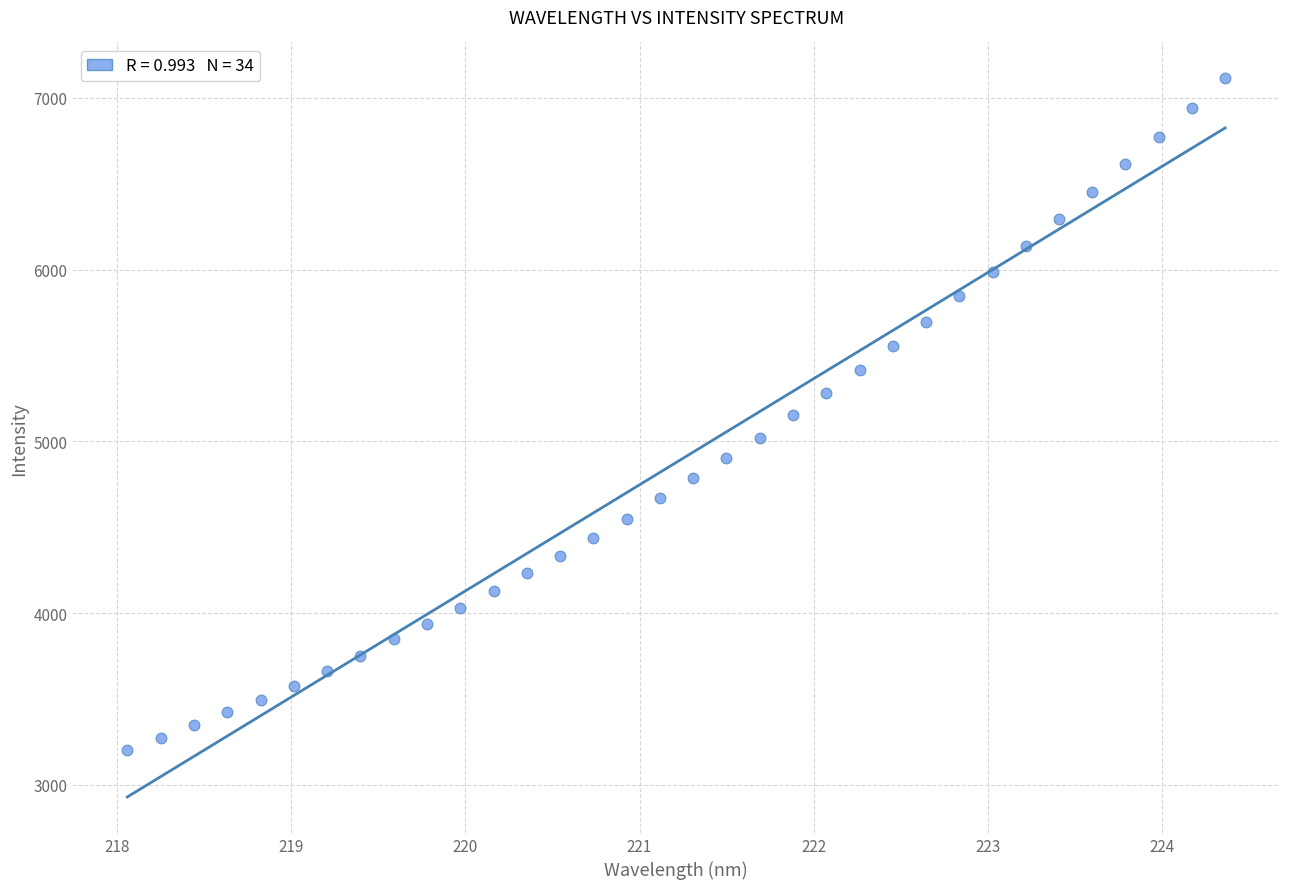

What is the range of X values (max minus min)?

6.3